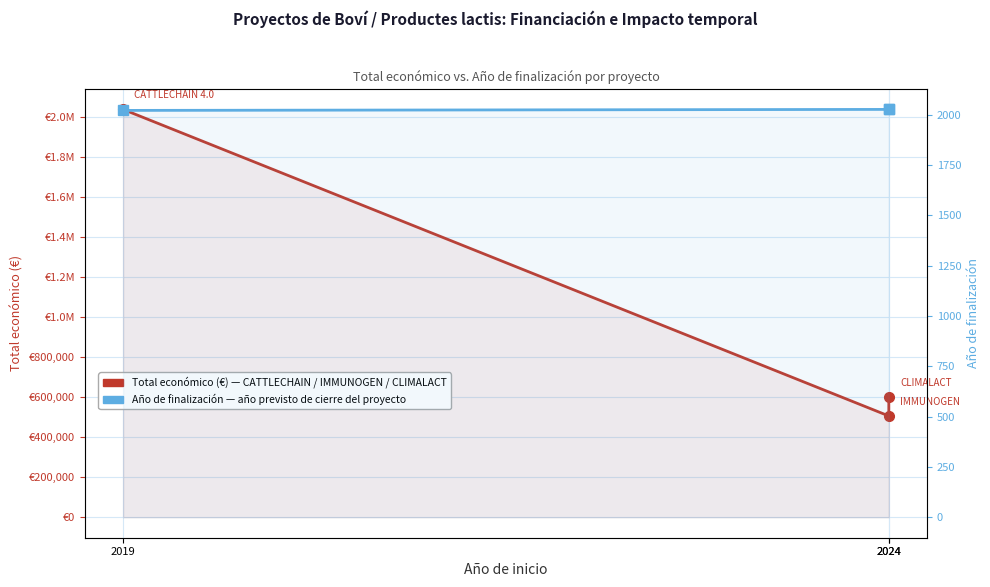

What are all the series names shown in the legend?

Total económico (€), Año de finalización